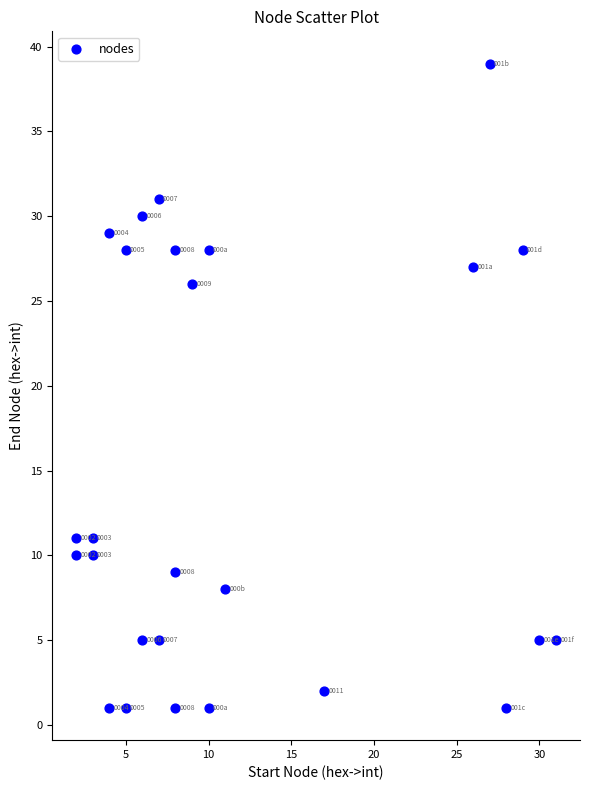

What Y value in the scatter plot is closest to 20?

26